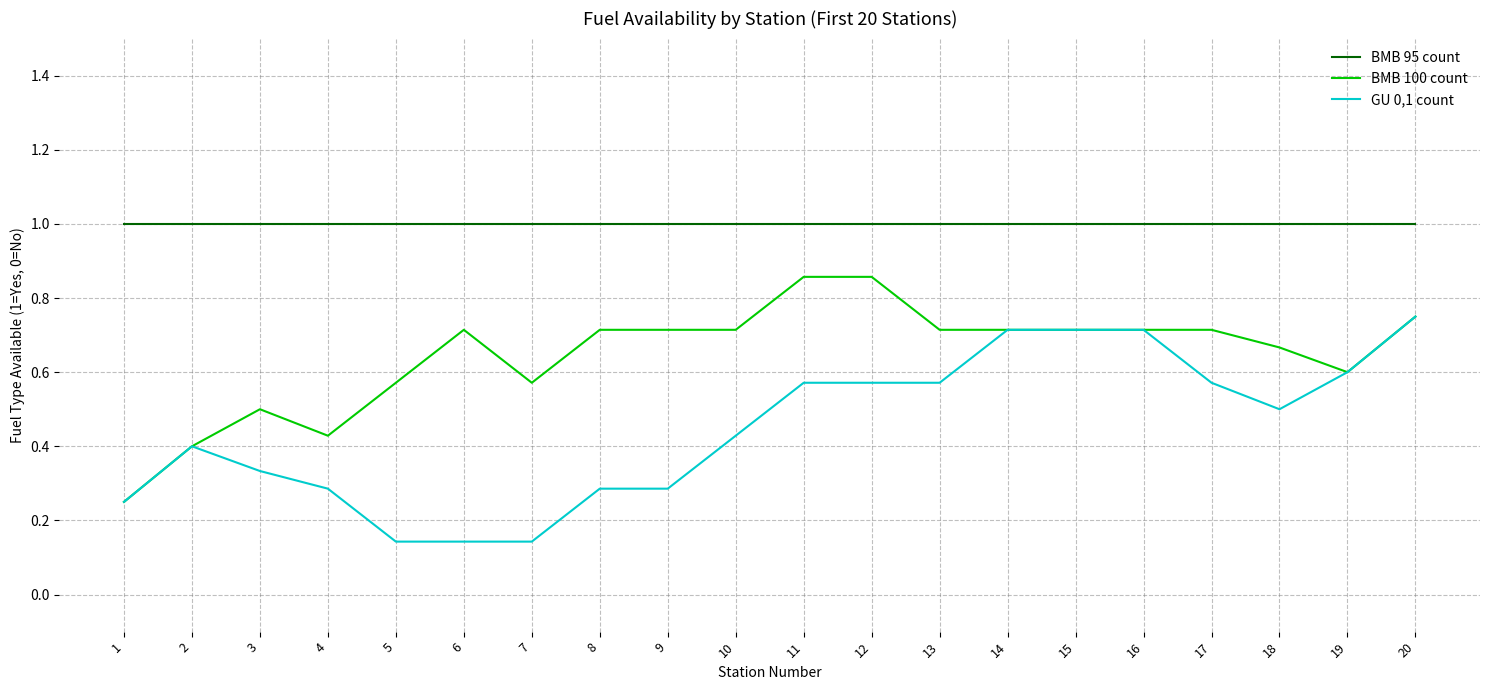

True or false: BMB 95 count and BMB 100 count intersect in this chart.

False